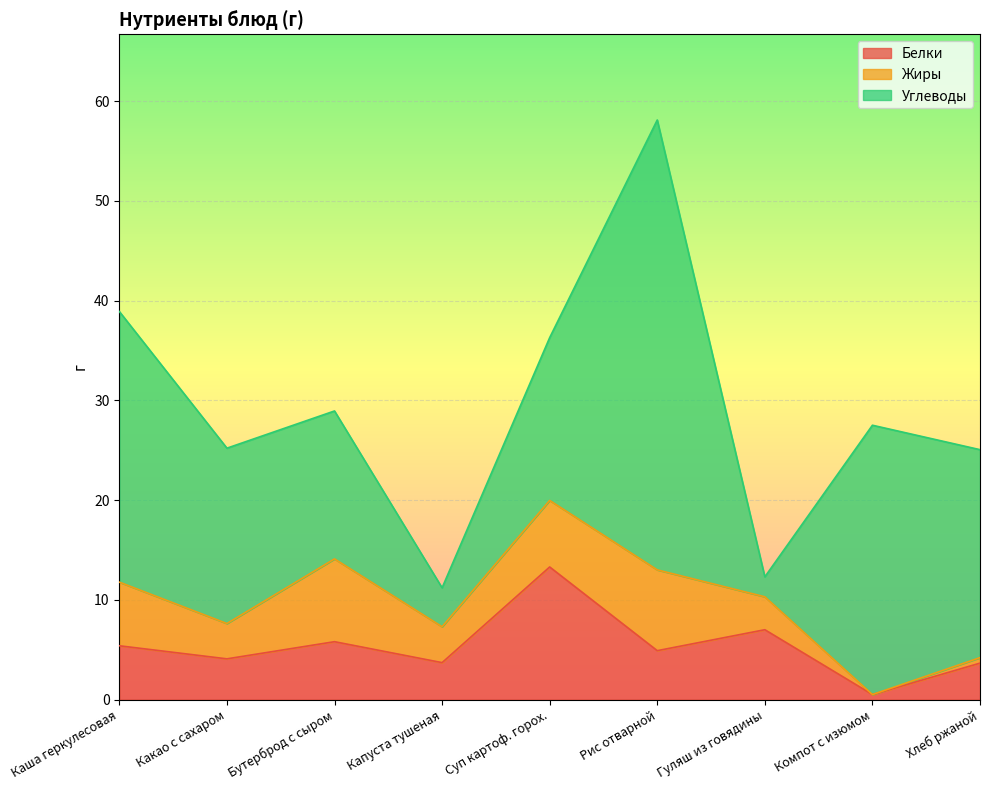

Which series has the widest spread of values?

Углеводы